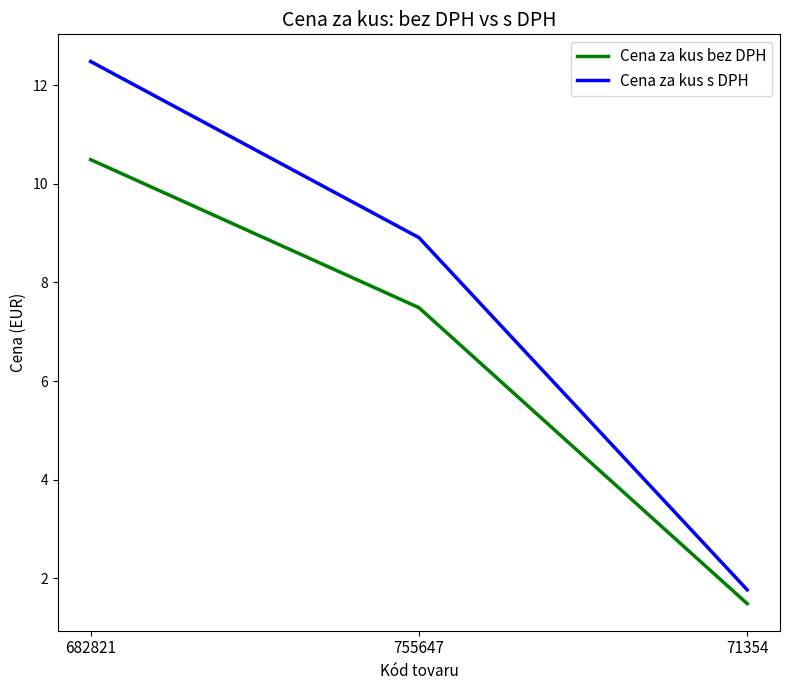

How many series are shown in this chart?

2